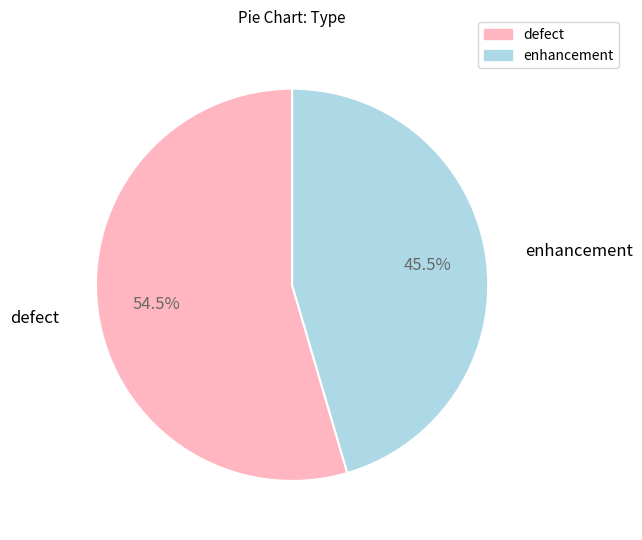

The enhancement slice represents 56% of the pie. True or false?

False